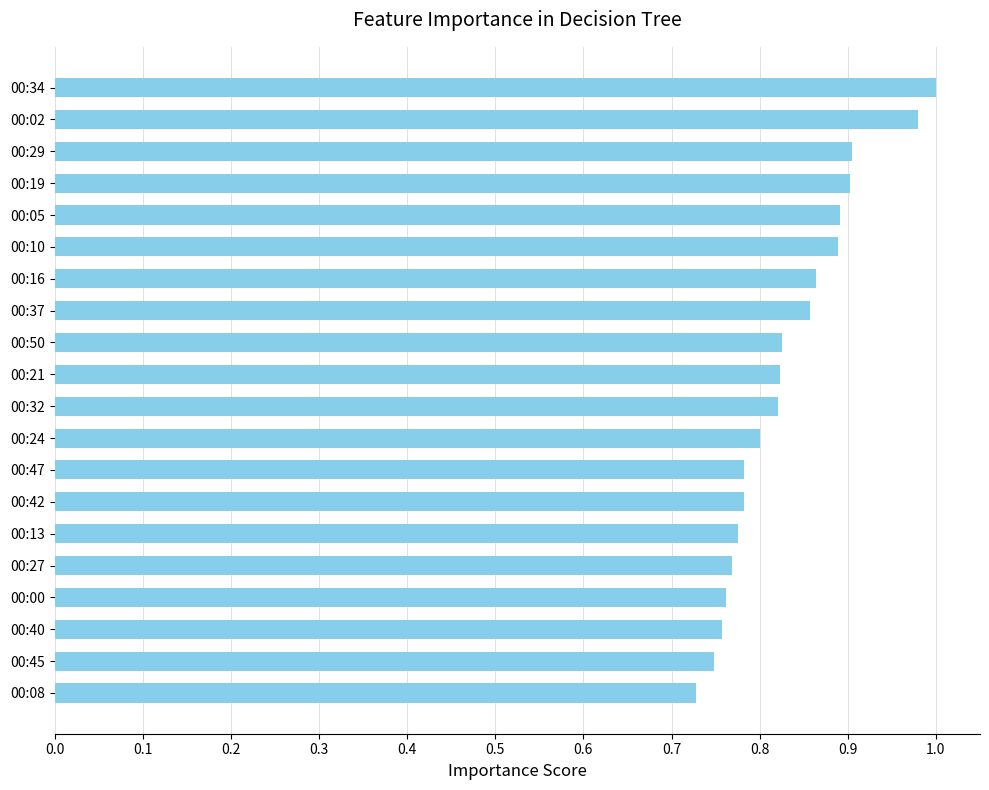

What is the difference between the second highest and second lowest values?

0.2